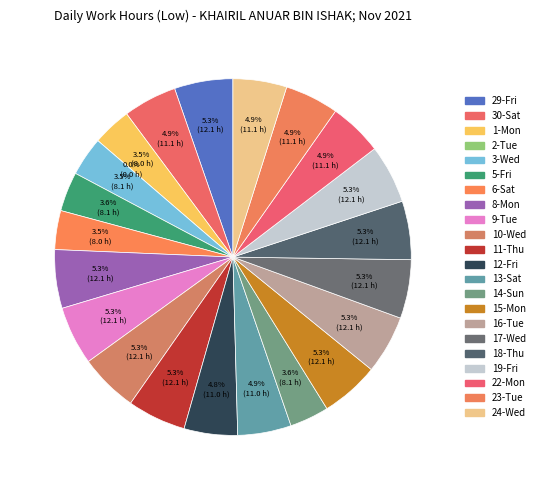

How much of the chart is everything except 2-Tue?

100.0%